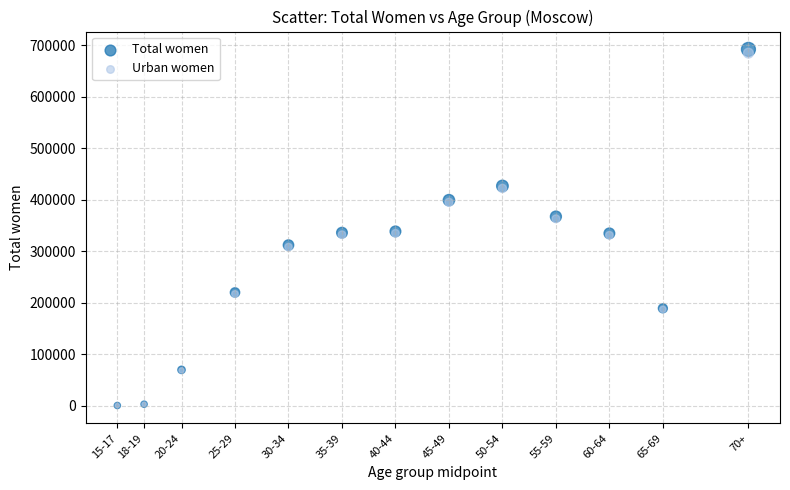

Which series has the largest Y range (max minus min)?

Total women